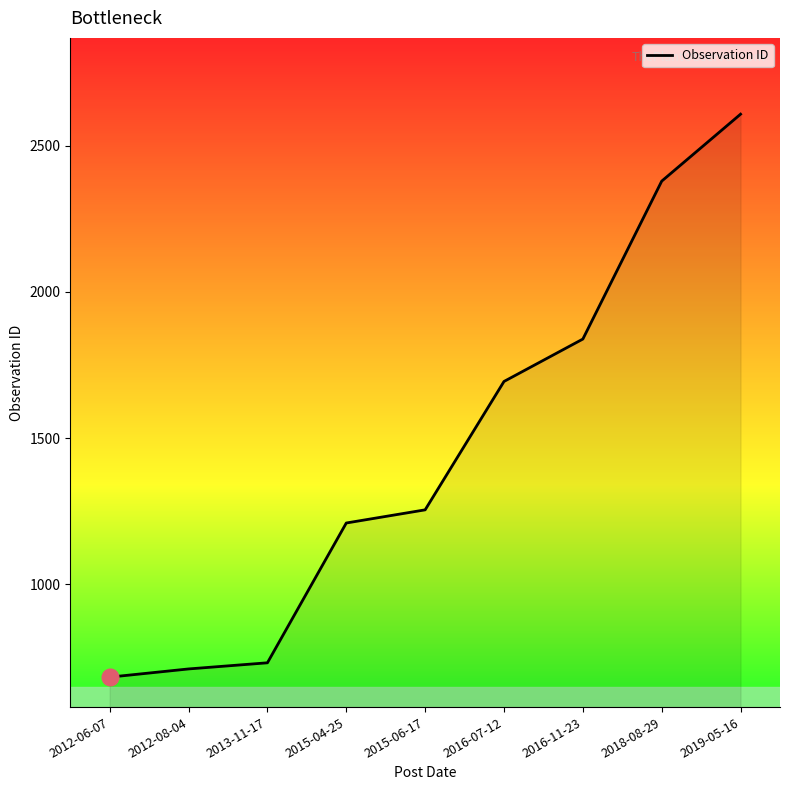

What is the smallest value displayed?

683